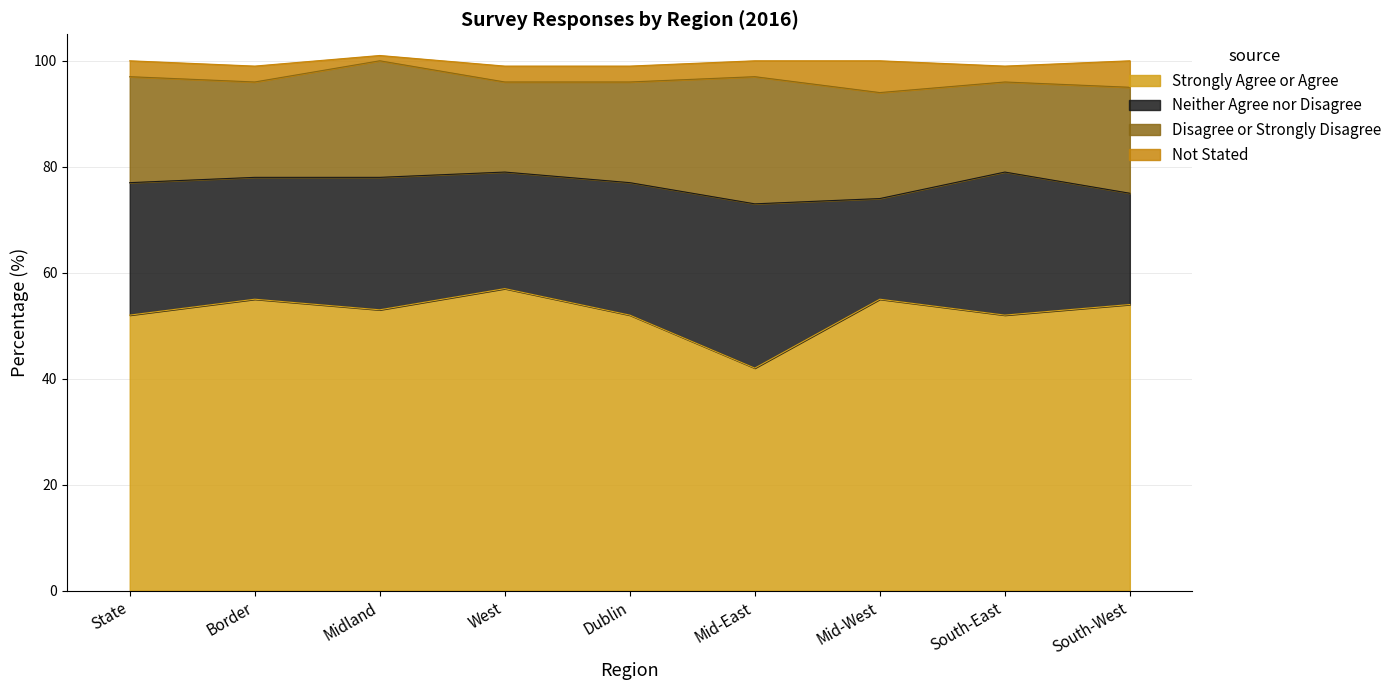

True or false: Not Stated and Strongly Agree or Agree intersect in this chart.

False